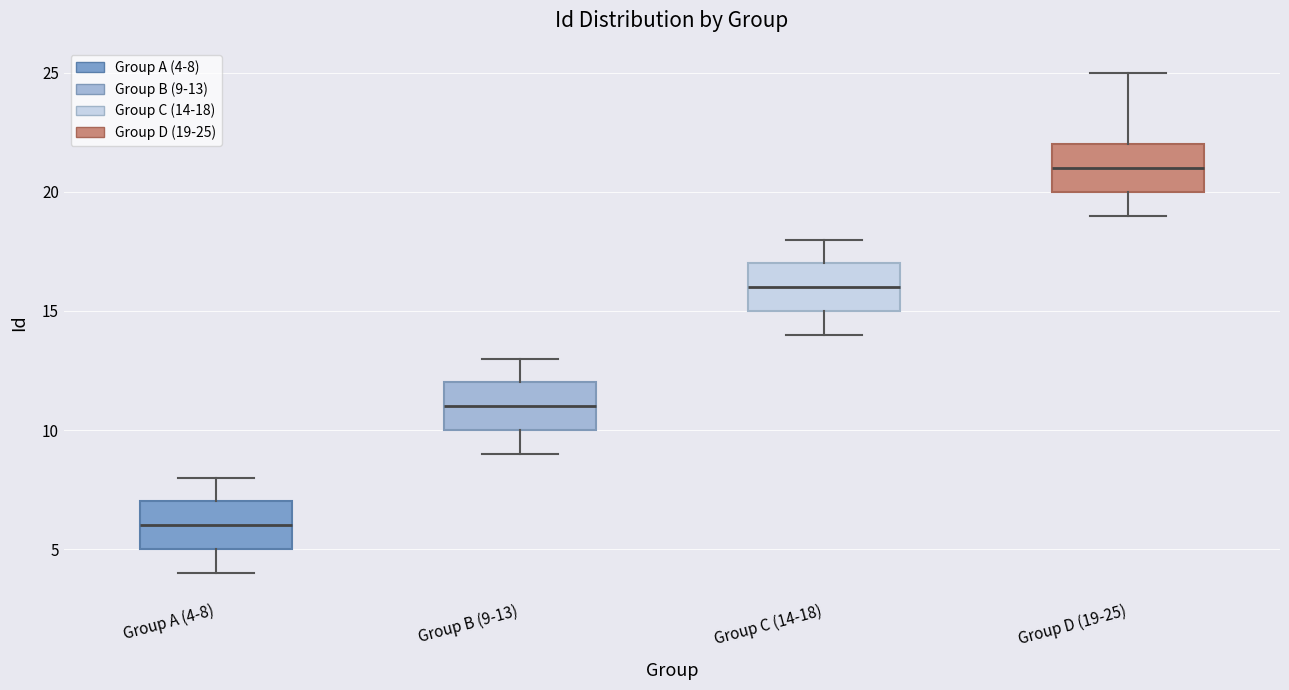

Where does the median line of the box for Group B (9-13) sit on the y-axis? The values are not printed on the chart, so give them approximately, as read against the axis.

11